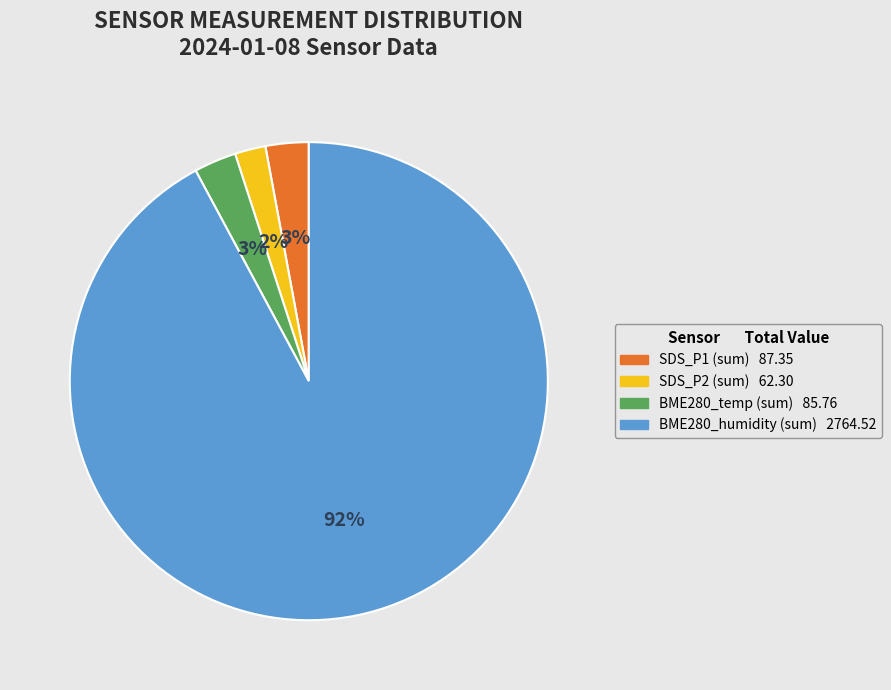

To the nearest percent, what is the difference between the largest and smallest slice percentages?

90%